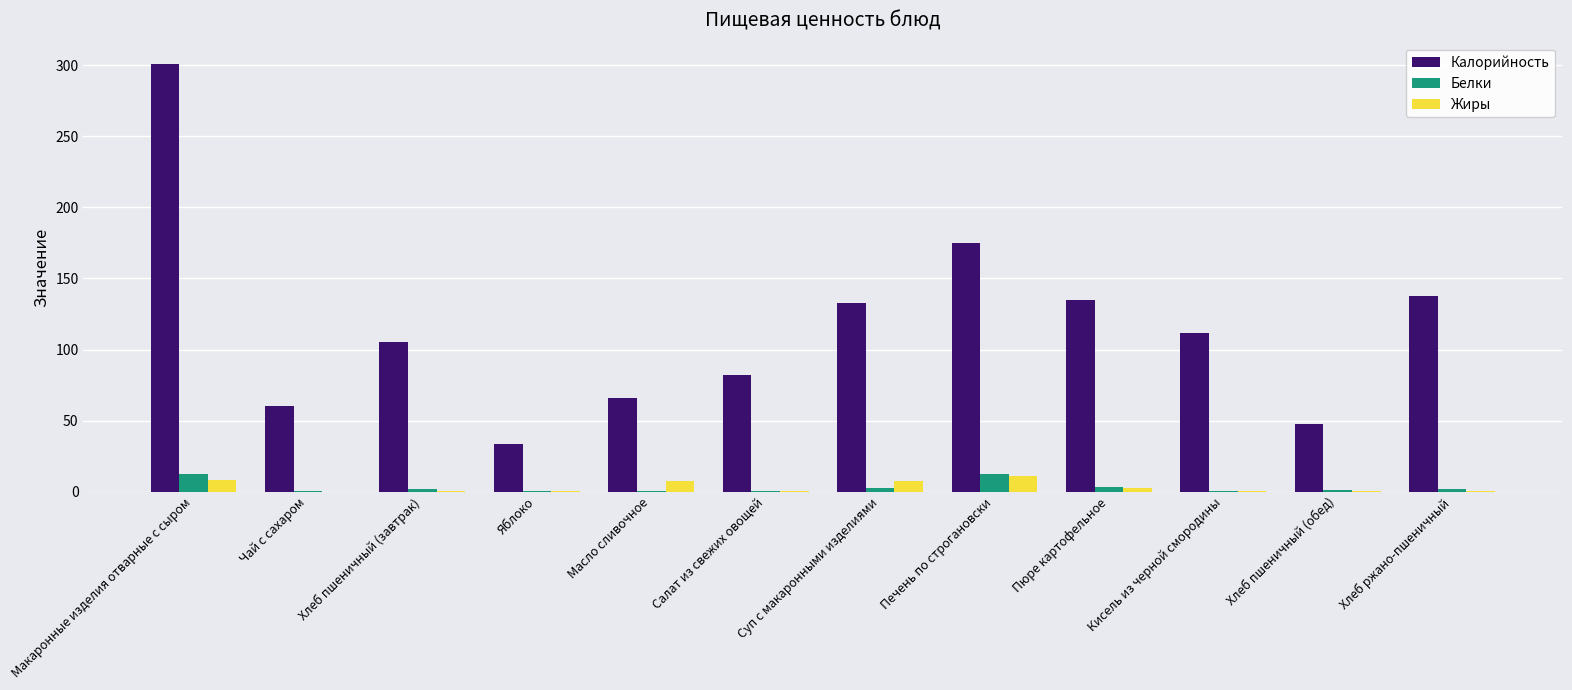

What is the highest value of the Калорийность series?

301.0